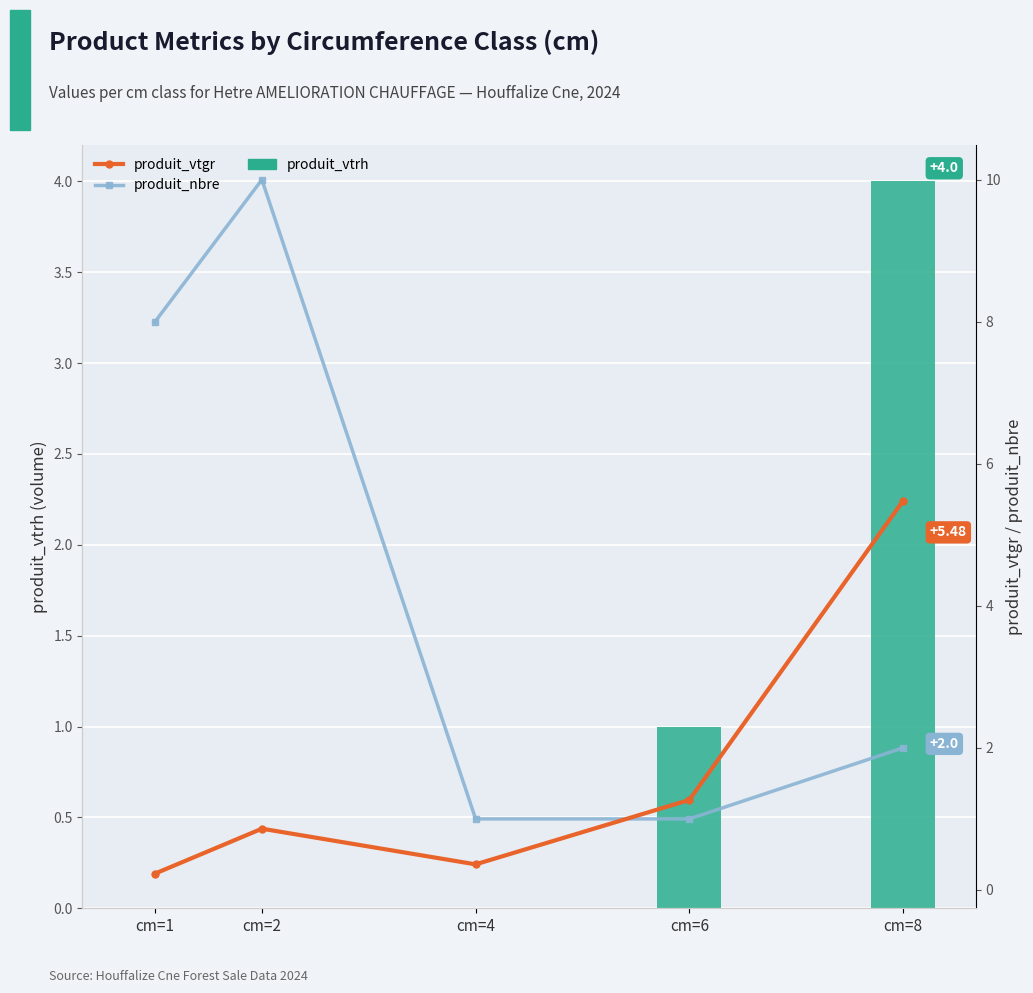

True or false: produit_vtrh has a value of 1.0 at cm=6.

True